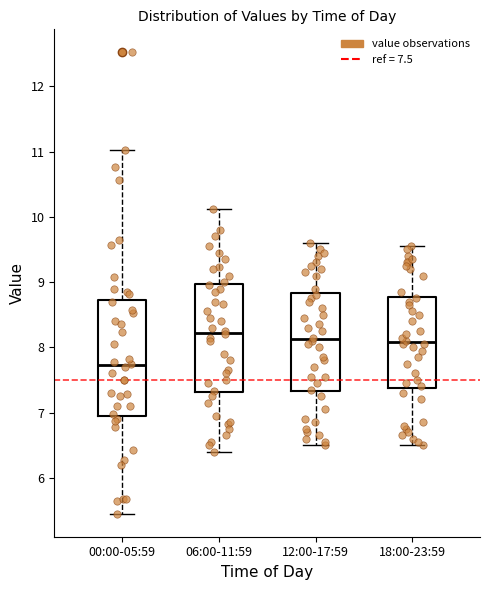

Where is the upper edge of the box for 12:00-17:59 on the y-axis? The values are not printed on the chart, so give them approximately, as read against the axis.

8.8